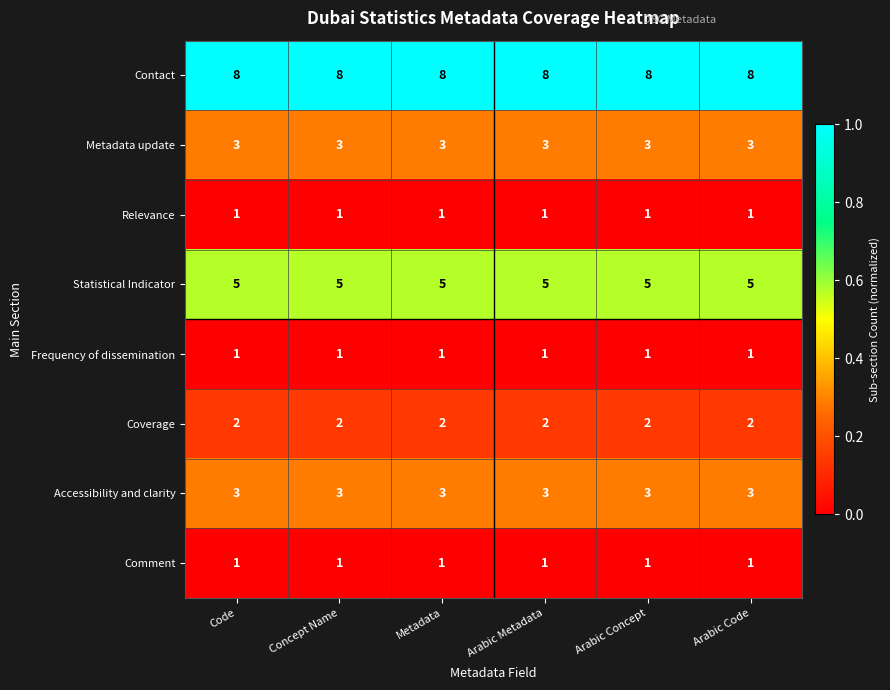

What is the difference between the highest and lowest values at Arabic Code?

7